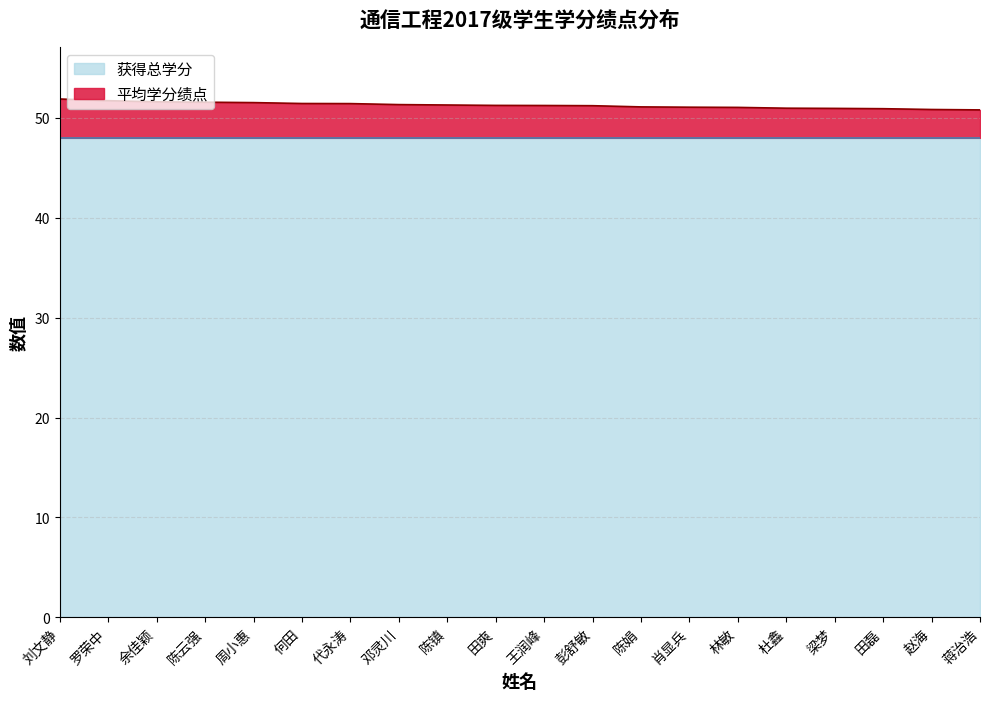

How many lines are shown in the chart?

2